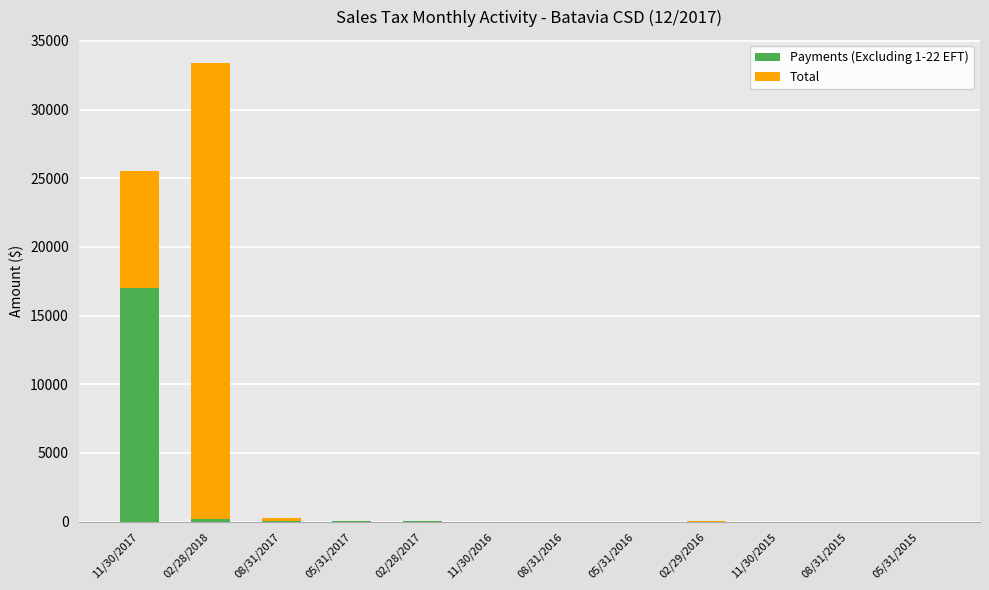

What is the total value across all series at 11/30/2017?

25525.9